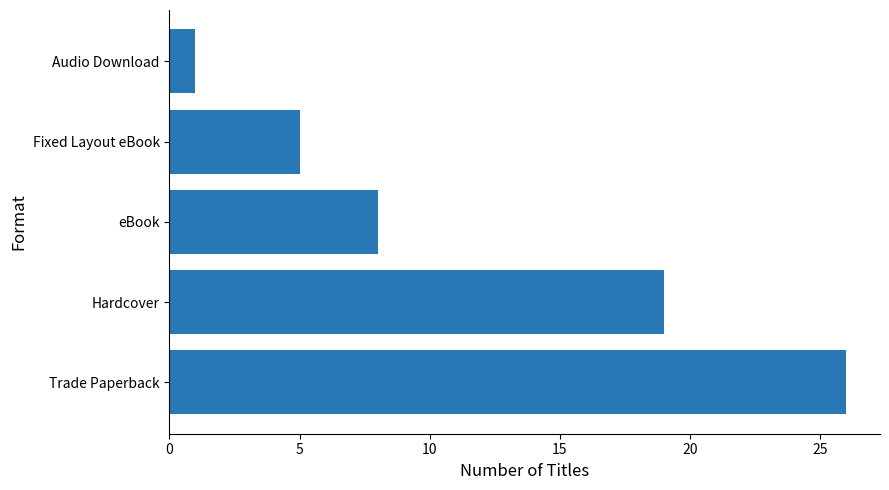

At which label is the value closest to 13?

eBook